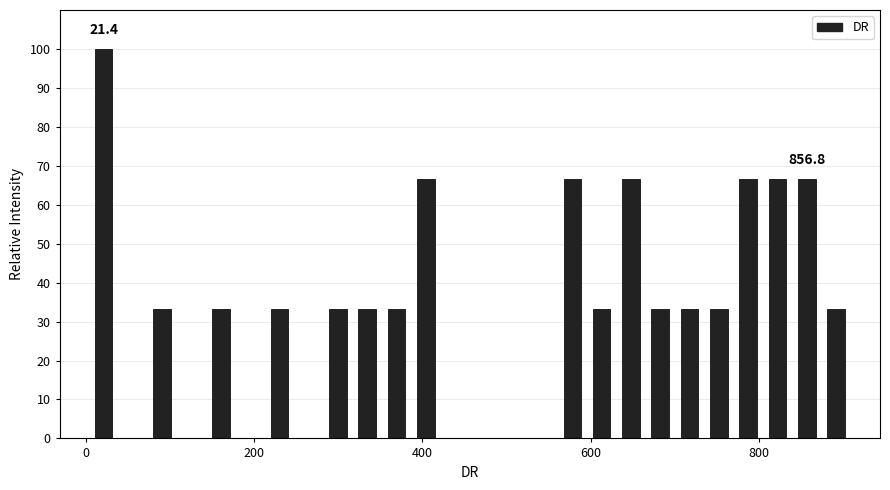

Read against the x-axis, roughly where is the centre of the tallest bar?

20